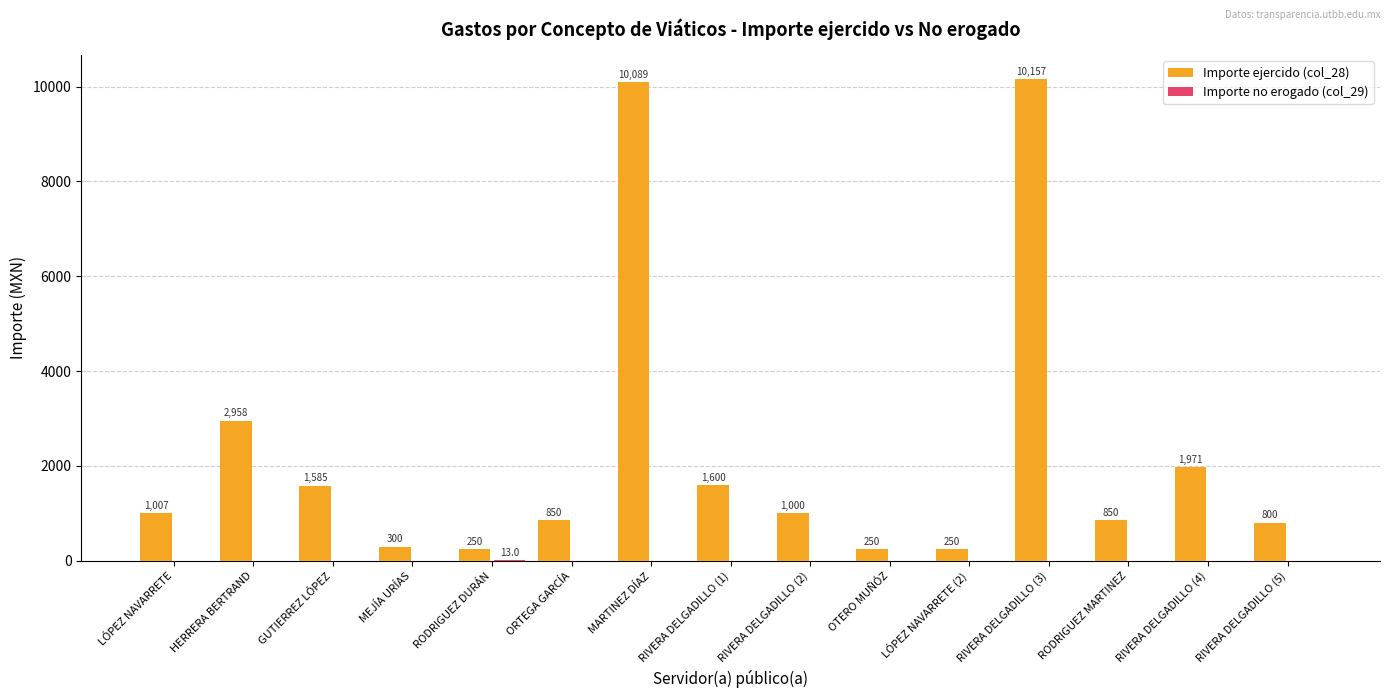

What is the sum of the Importe ejercido (col_28) values at LÓPEZ NAVARRETE (2) and LÓPEZ NAVARRETE?

1257.0